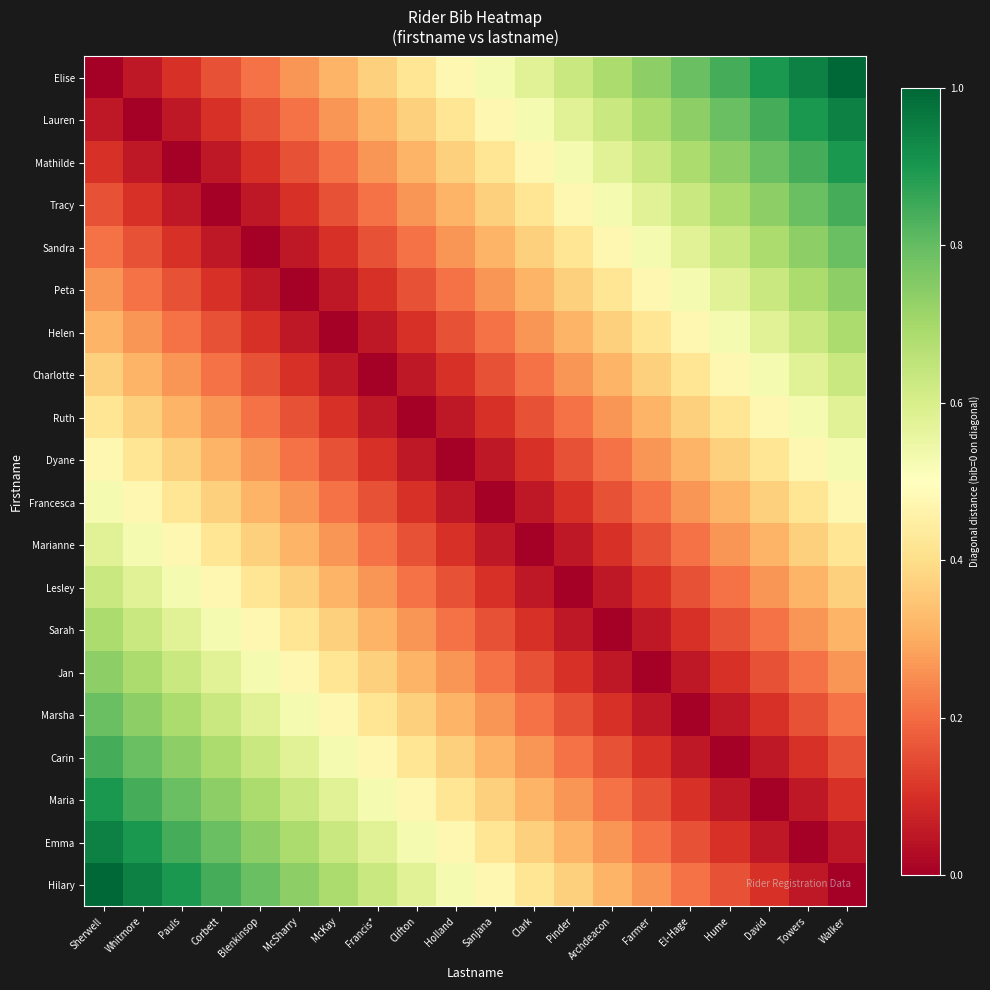

What is the total value across all series at Towers?

9.1